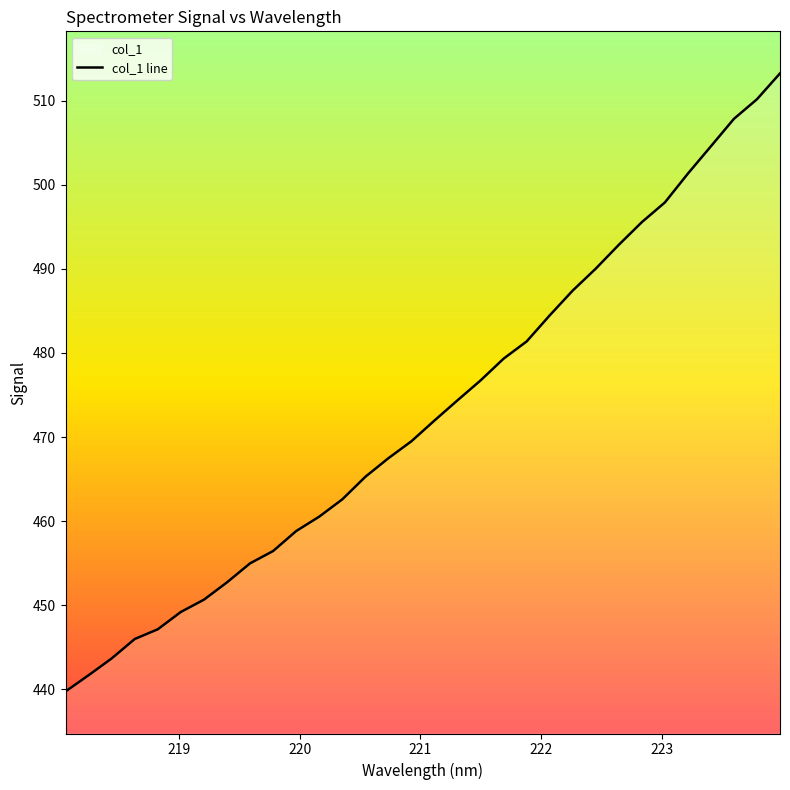

What is the difference between the maximum and minimum values?

73.5